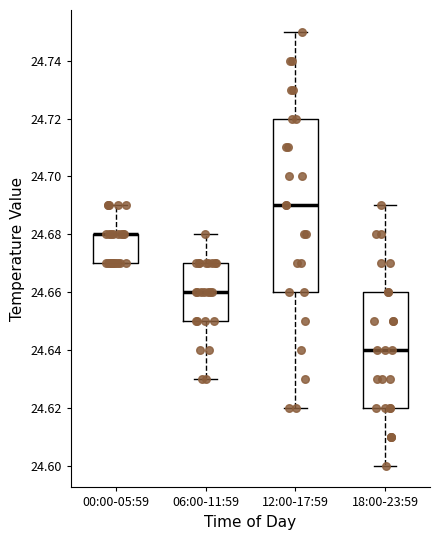

Reading left to right, transcribe this box plot: for each box, give where its median line is, the range the box spans, and where its two whiskers end, as read against the y-axis. The values are not printed on the chart, so give them approximately, as read against the axis.

00:00-05:59: median 24.68 (drawn on the box's upper edge), box 24.67 to 24.68, whiskers 24.67 to 24.69
06:00-11:59: median 24.66, box 24.65 to 24.67, whiskers 24.63 to 24.68
12:00-17:59: median 24.69, box 24.66 to 24.72, whiskers 24.62 to 24.75
18:00-23:59: median 24.64, box 24.62 to 24.66, whiskers 24.60 to 24.69